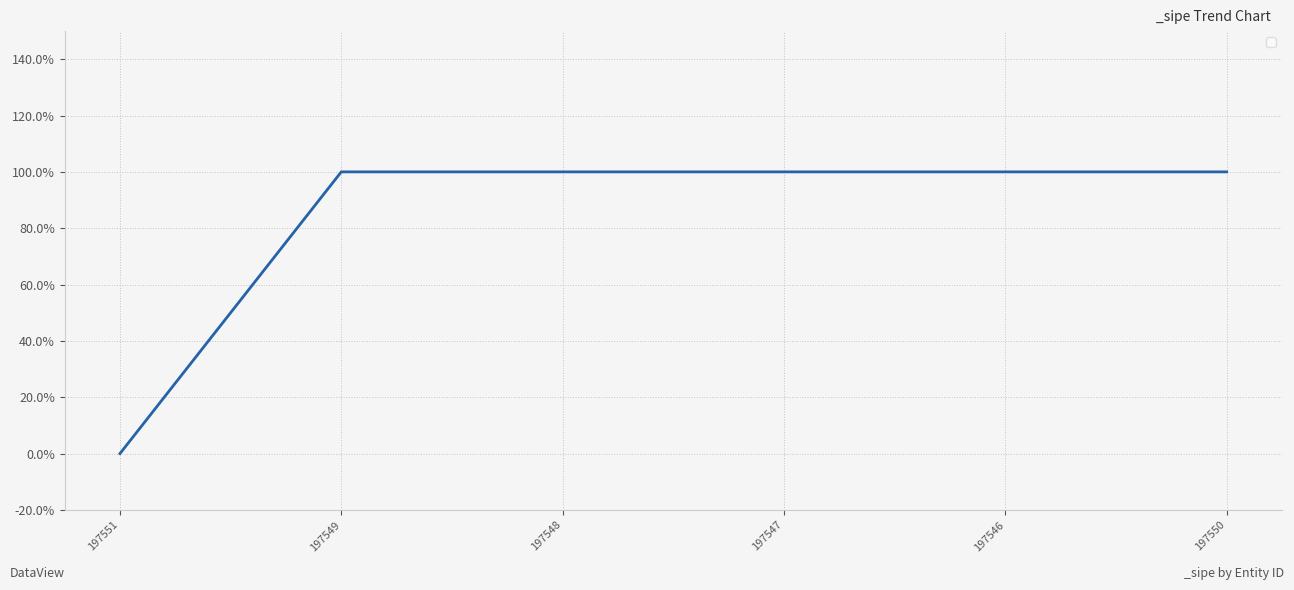

Where is the data nearest to the value 0?

197551